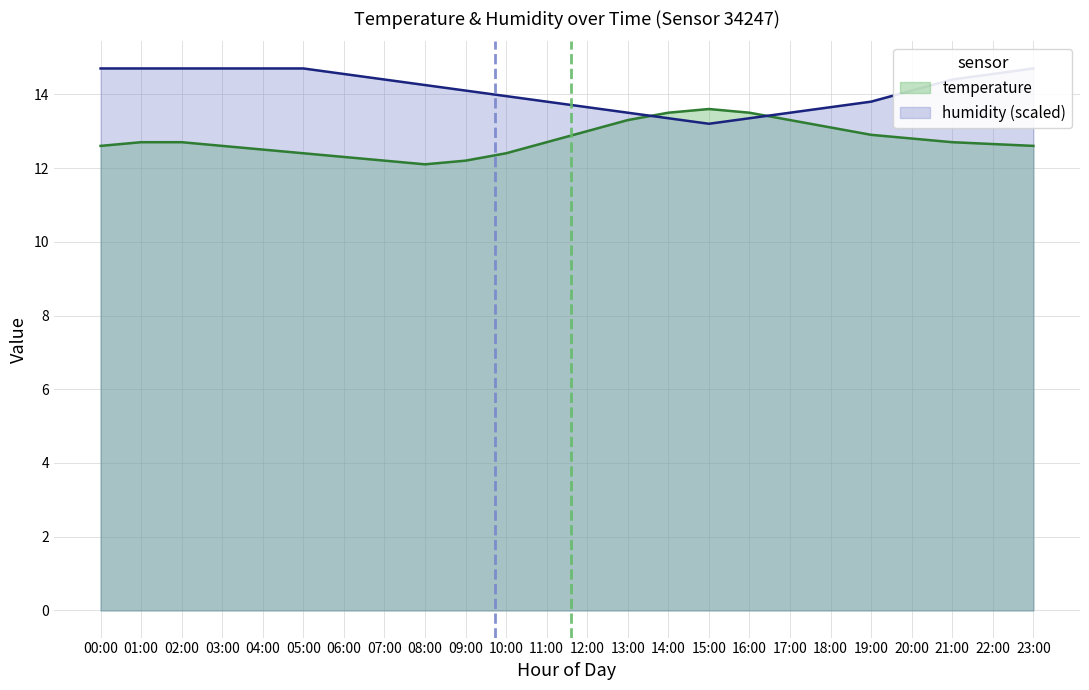

What is the difference between the temperature values at 02:00 and 13:00?

0.6